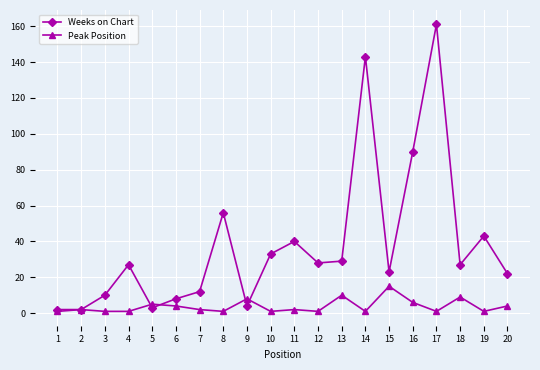

The value of Weeks on Chart at 7 is 20. True or false?

False